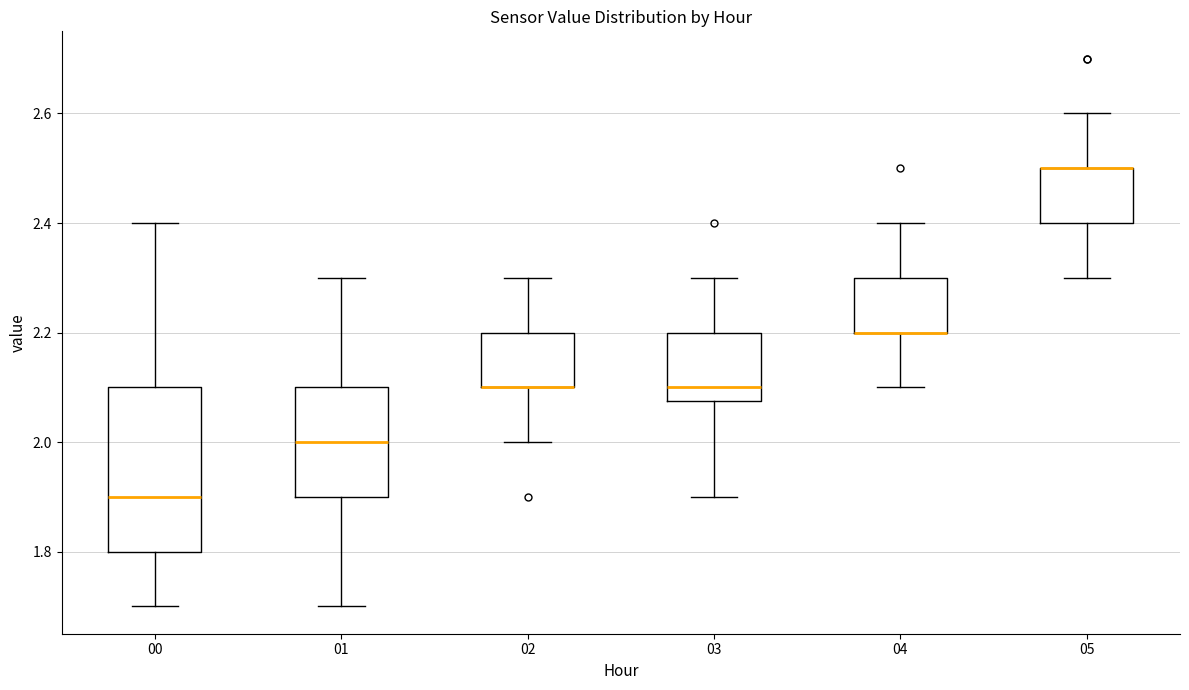

Reading left to right, transcribe this box plot: for each box, give where its median line is, the range the box spans, and where its two whiskers end, as read against the y-axis. The values are not printed on the chart, so give them approximately, as read against the axis.

00: median 1.90, box 1.80 to 2.10, whiskers 1.70 to 2.40
01: median 2.00, box 1.90 to 2.10, whiskers 1.70 to 2.30
02: median 2.10 (drawn on the box's lower edge), box 2.10 to 2.20, whiskers 2.00 to 2.30
03: median 2.10, box 2.08 to 2.20, whiskers 1.90 to 2.30
04: median 2.20 (drawn on the box's lower edge), box 2.20 to 2.30, whiskers 2.10 to 2.40
05: median 2.50 (drawn on the box's upper edge), box 2.40 to 2.50, whiskers 2.30 to 2.60